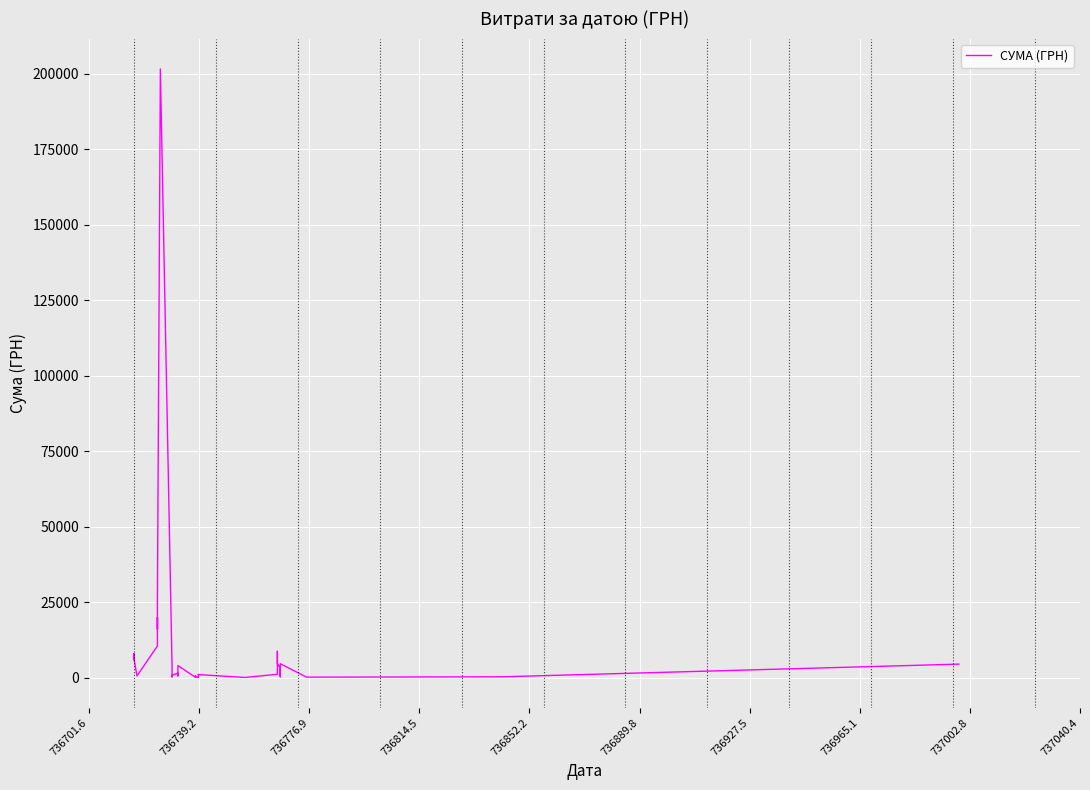

At which label is the value closest to 100810?

736965.1